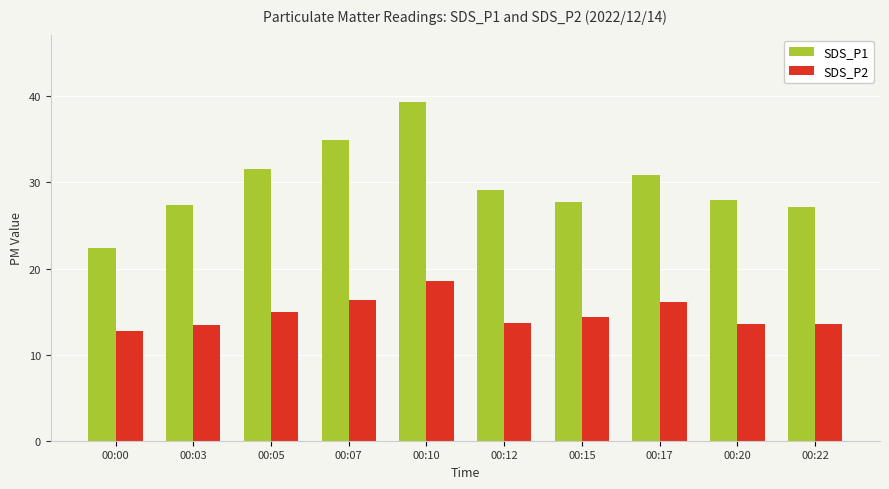

True or false: SDS_P2 has a value of 13.7 at 00:12.

True